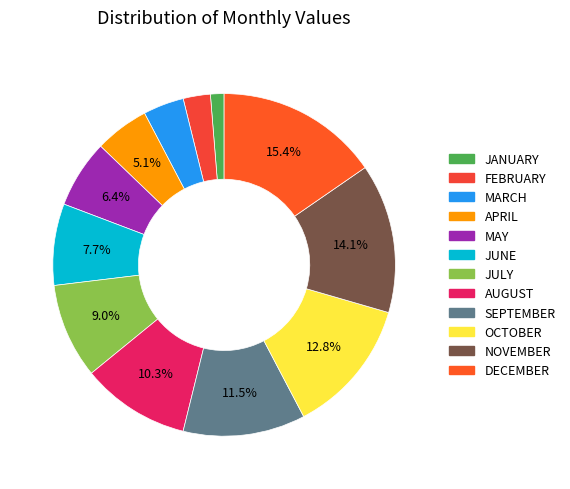

To the nearest percent, what is the difference between the FEBRUARY and OCTOBER slice percentages?

10%